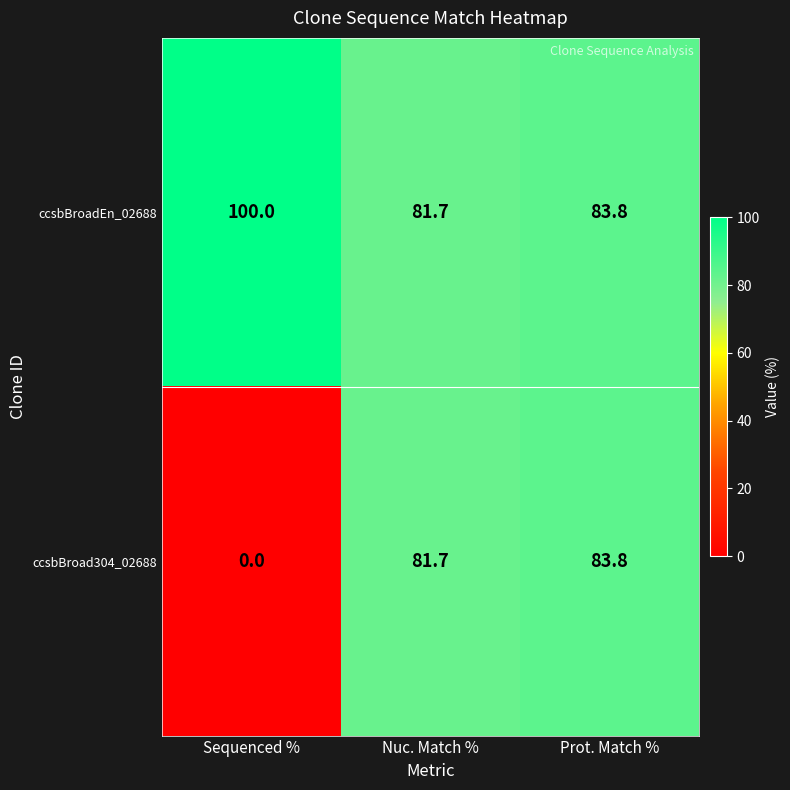

What is the greatest value displayed?

100.0